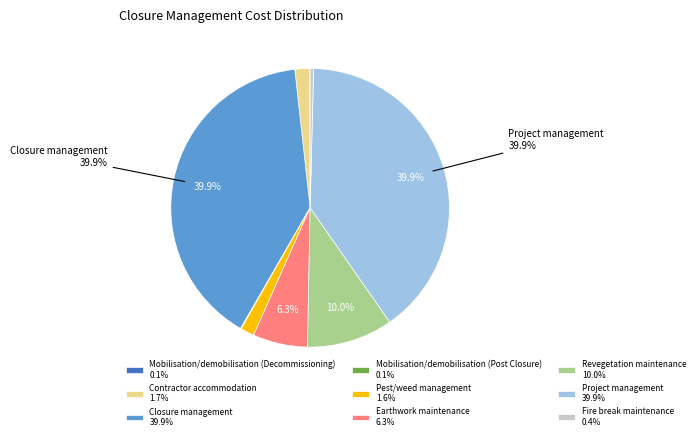

Is there a majority slice in this chart?

No